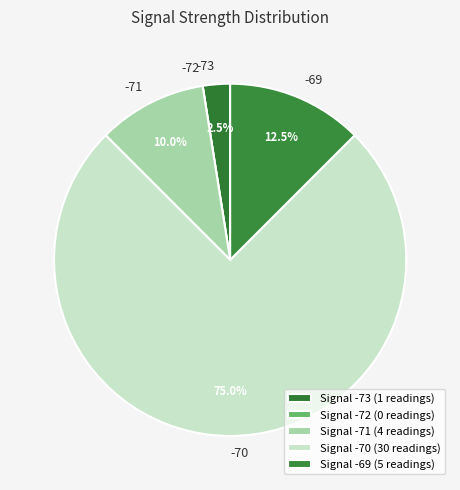

Combined, do -73 and -71 account for over 50%?

No